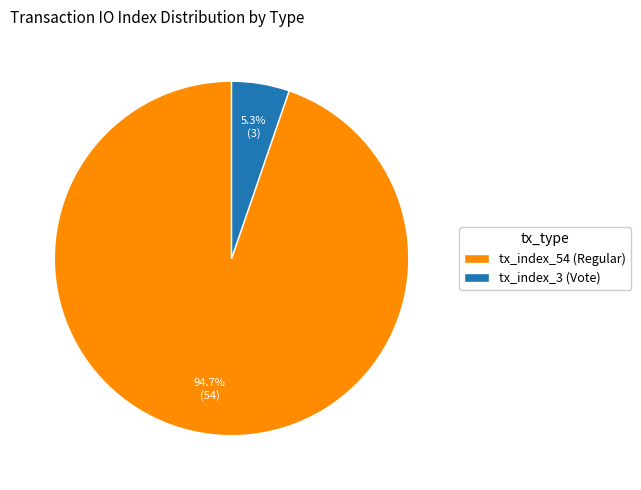

Do tx_index_54 (Regular) and tx_index_3 (Vote) together represent more than half of the pie?

Yes